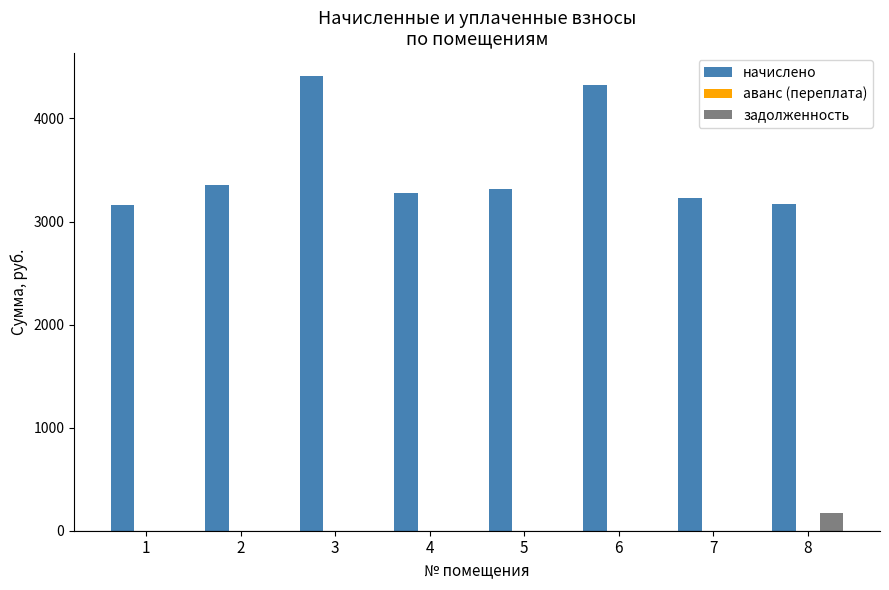

What is the maximum value for начислено?

4413.2